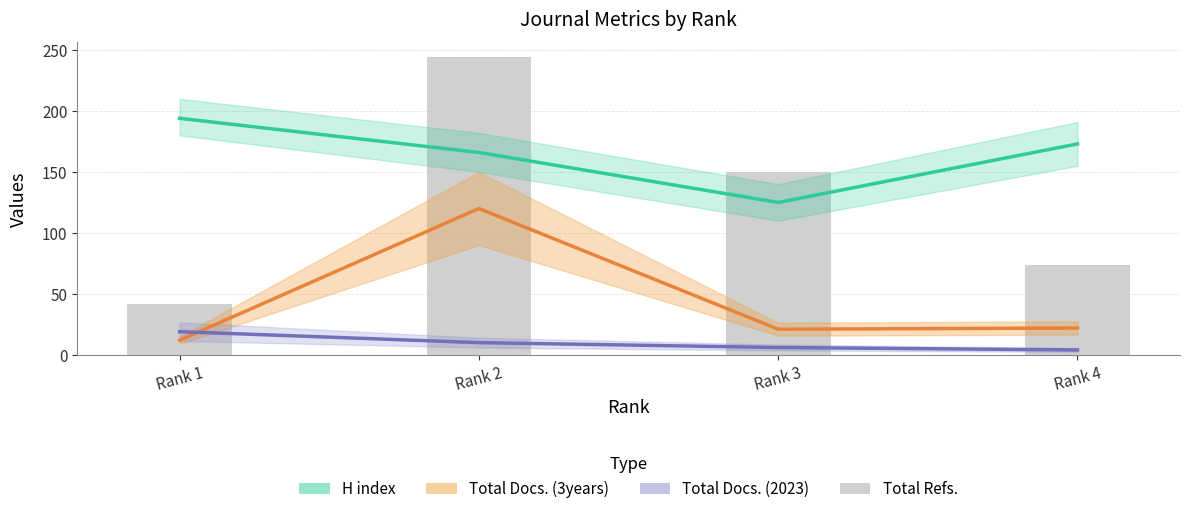

What is the highest value of the Total Refs. series?

244